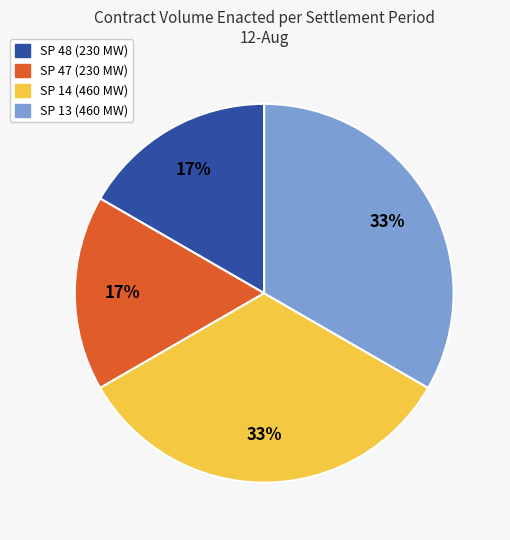

To the nearest percent, what is the average slice percentage?

25%